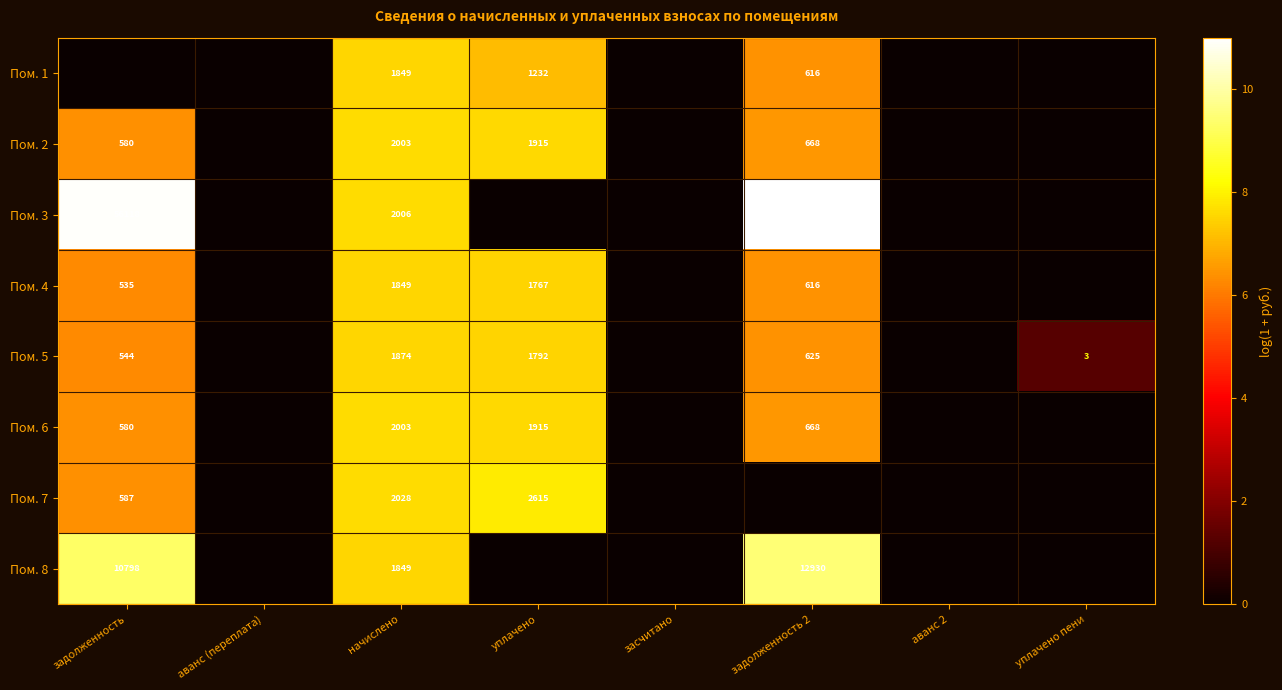

The Пом. 8 series shows 12.8 at начислено. True or false?

False